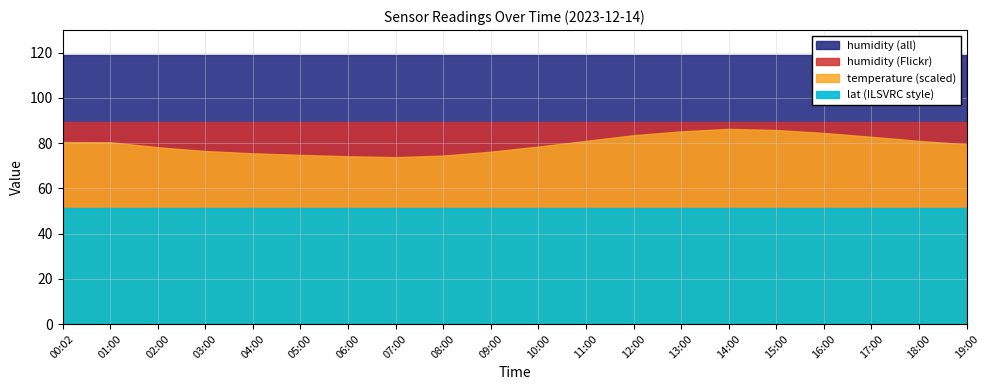

Between 09:00 and 04:00, which is larger?

09:00